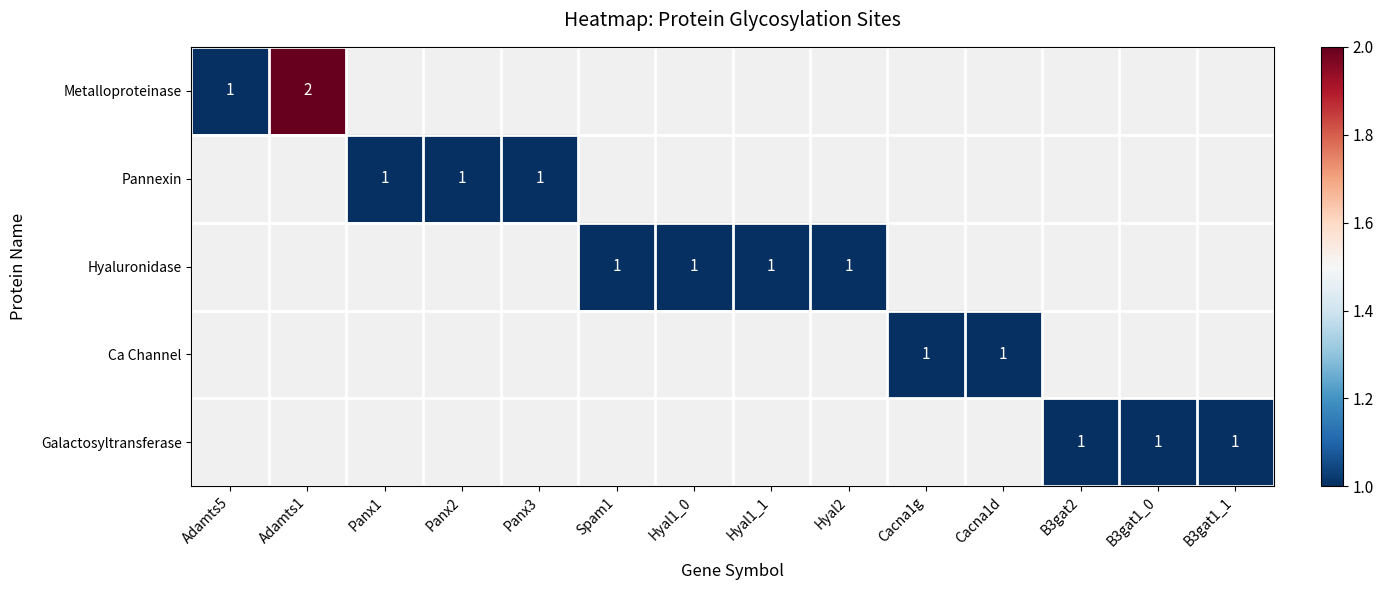

The Hyaluronidase series shows 1 at Hyal1_1. True or false?

True